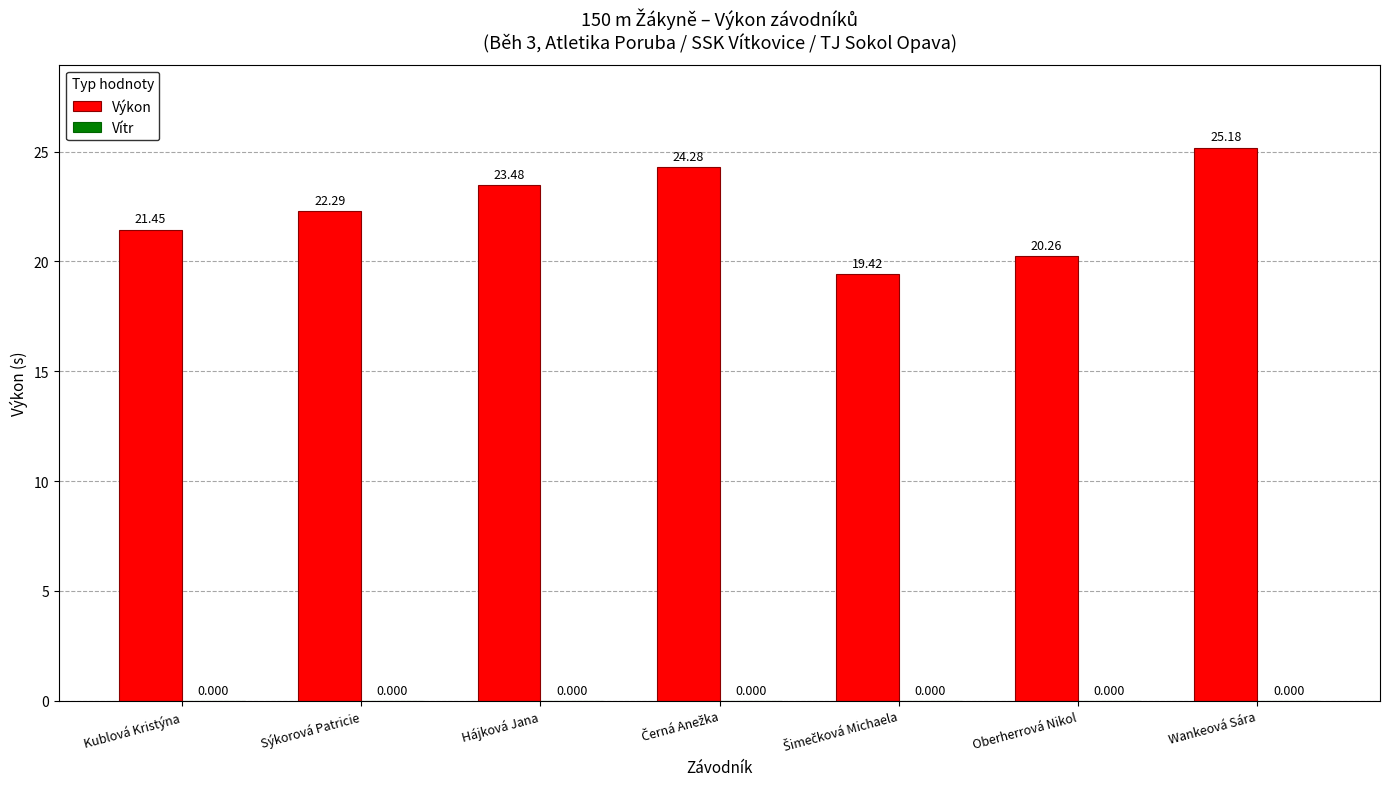

At which label is the value closest to 22?

Sýkorová Patricie